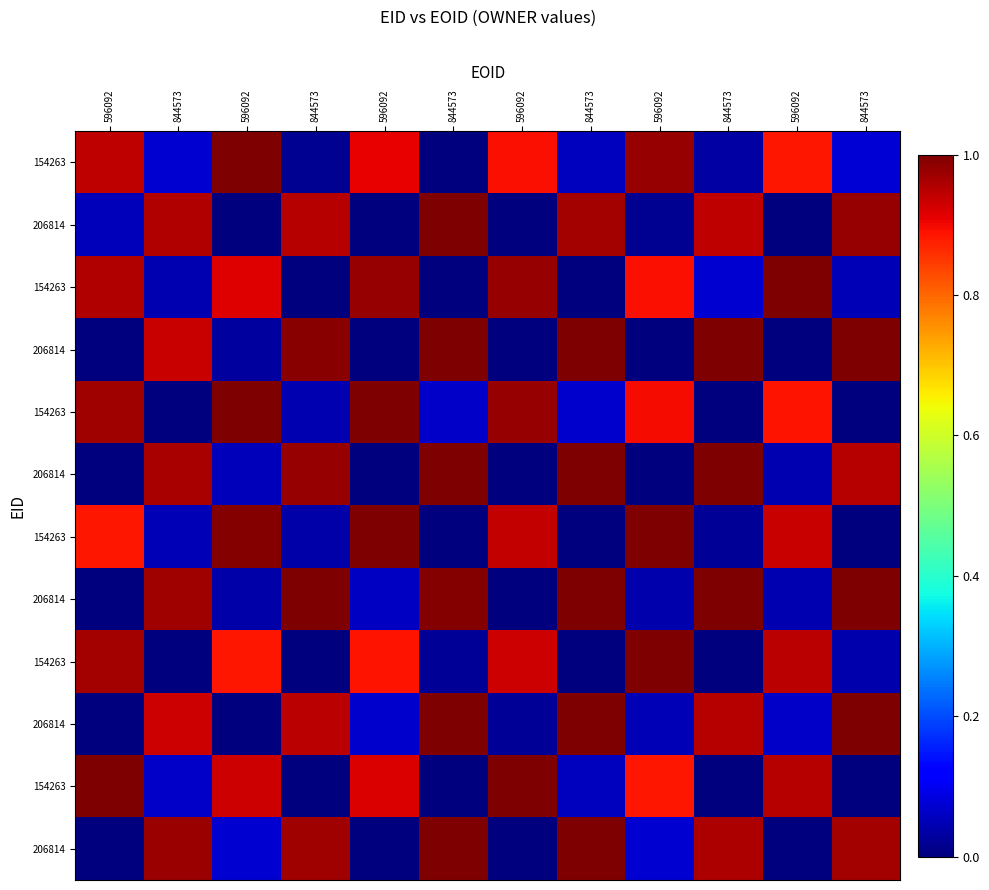

What is the difference between the highest and lowest values at 844573?

1.0